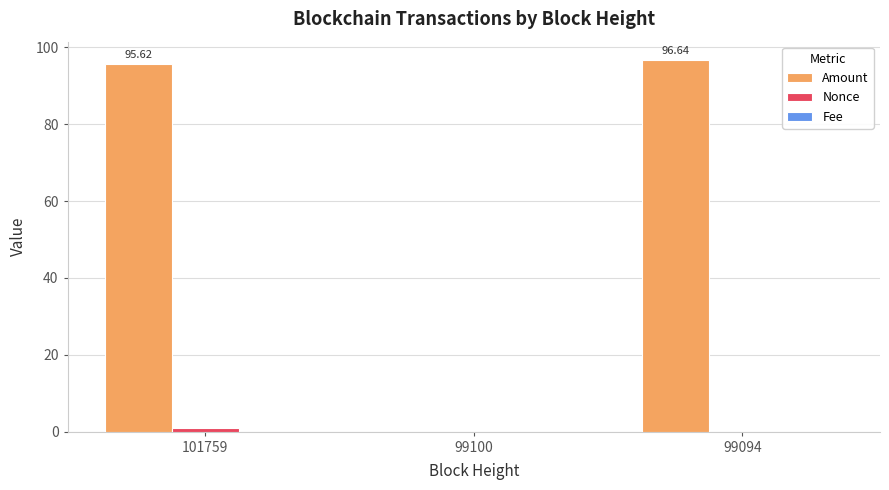

Which series has the largest total across all categories?

Amount